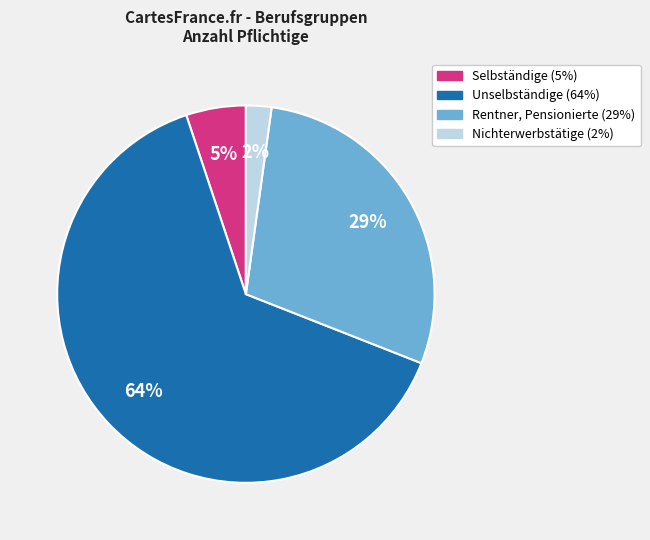

To the nearest percent, what portion does Rentner, Pensionierte represent?

29%